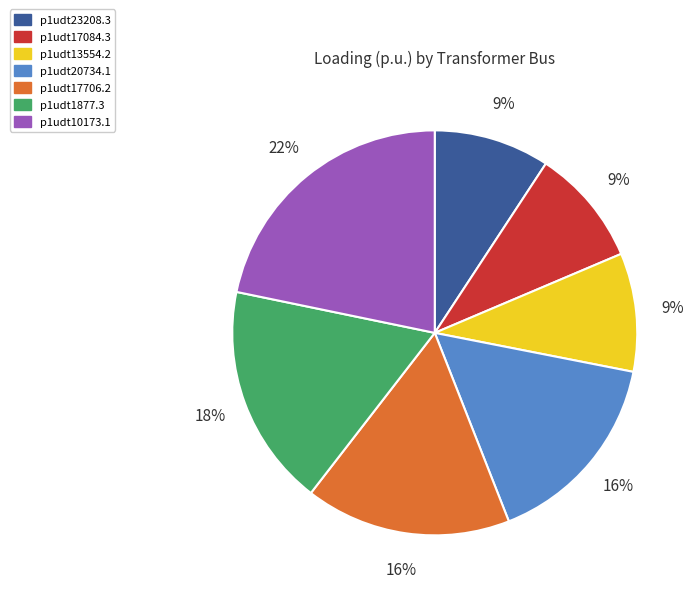

To the nearest percent, what portion does p1udt1877.3 represent?

18%